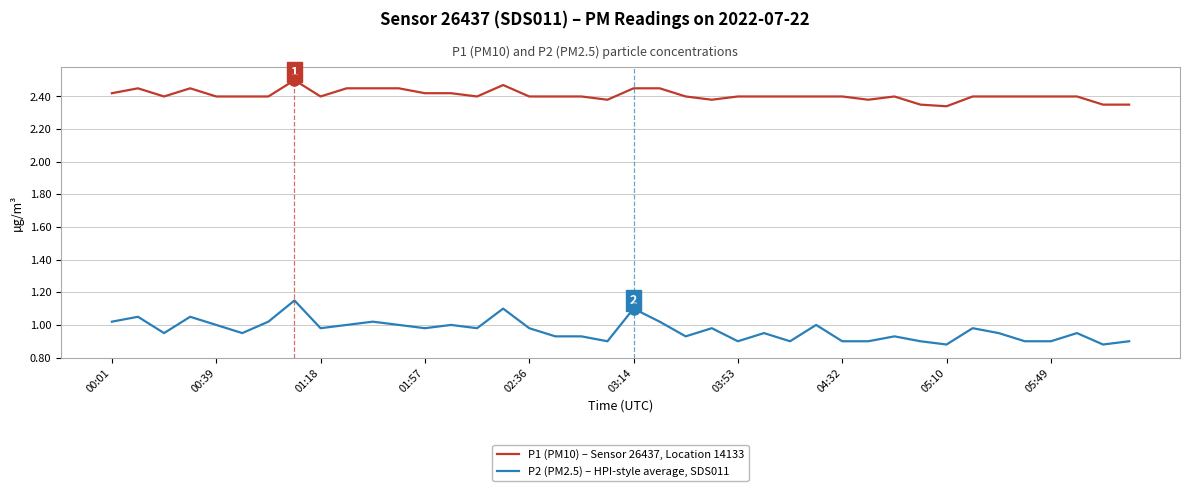

What are all the series names shown in the legend?

P1 (PM10) – Sensor 26437, Location 14133, P2 (PM2.5) – HPI-style average, SDS011